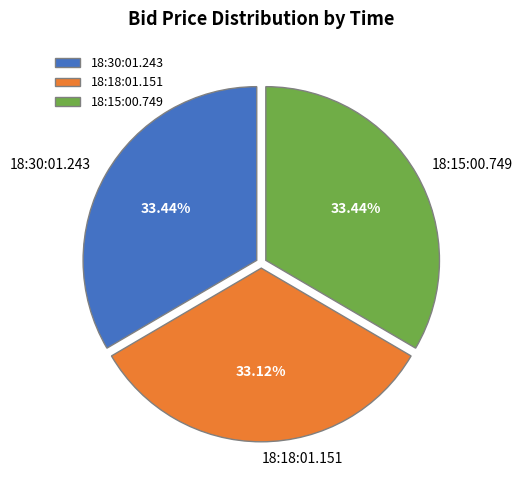

How many segments does this pie chart have?

3